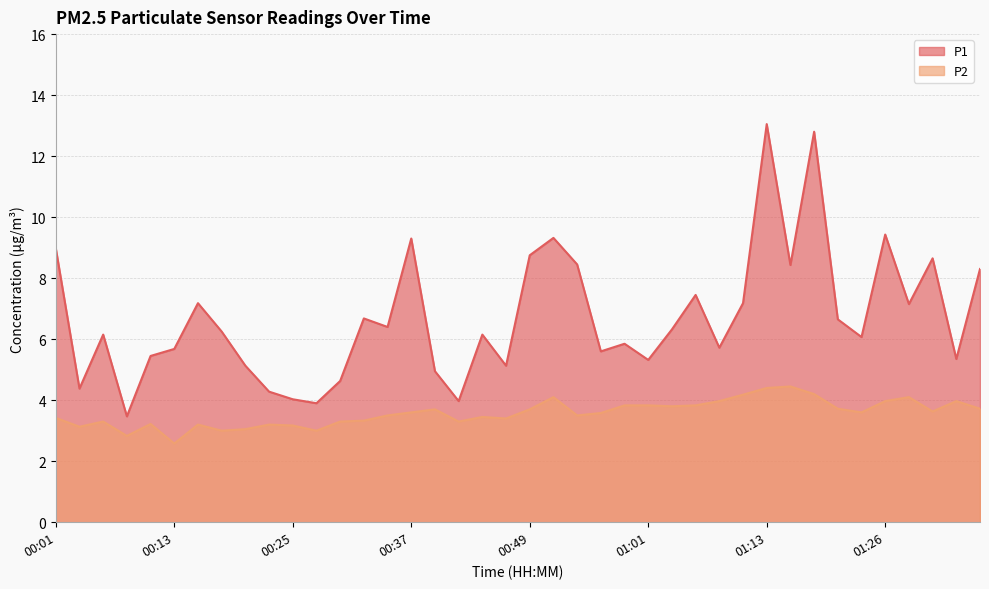

What is the difference between the second highest and minimum values in the P2 series?

1.8